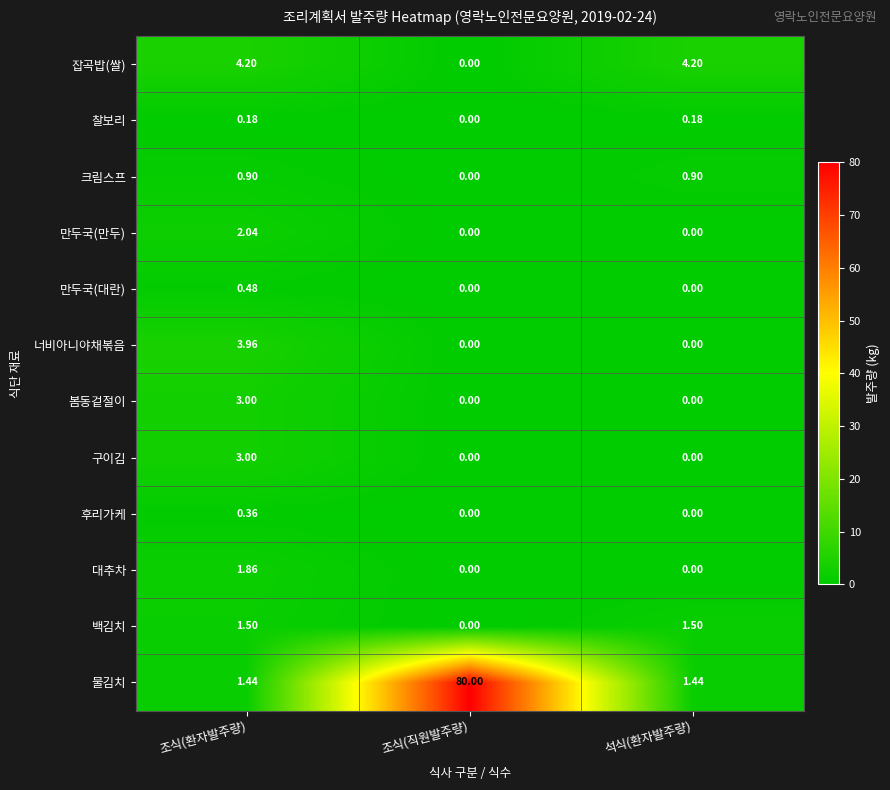

Between 조식(환자발주량) and 조식(직원발주량), which series saw the biggest shift?

물김치